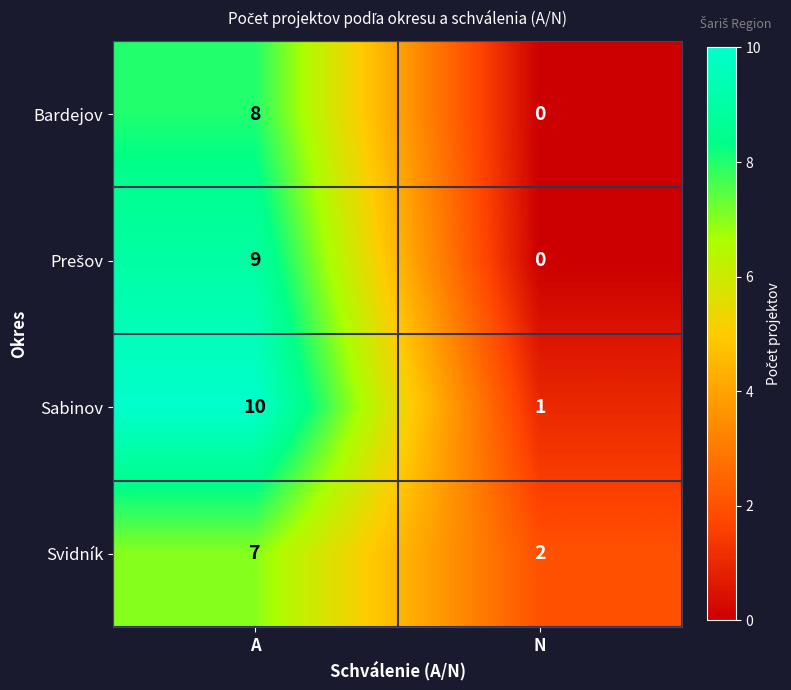

What is the sum of the Bardejov values at A and N?

8